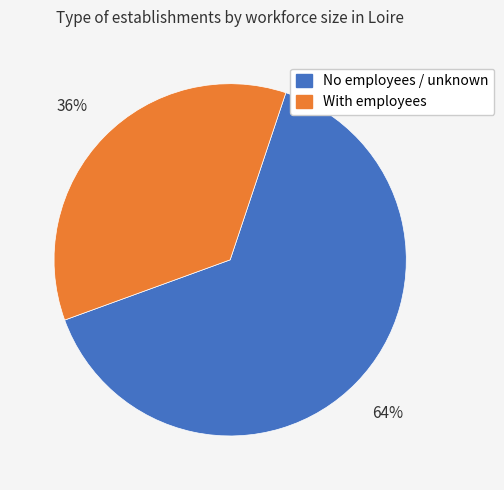

Which has a higher value, With employees or No employees / unknown?

No employees / unknown